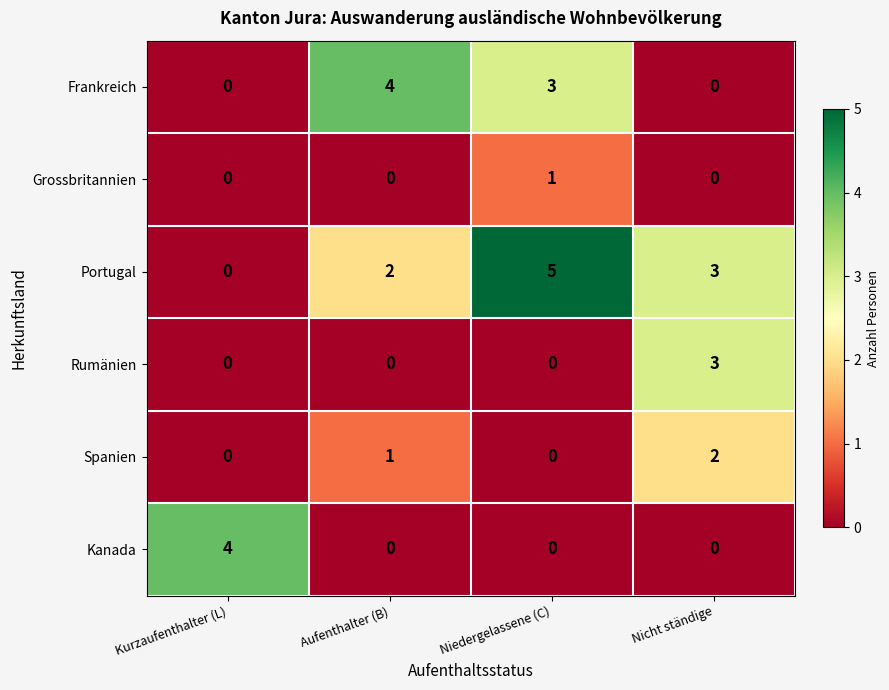

Is it true that Rumänien equals 0 at Kurzaufenthalter (L)?

True